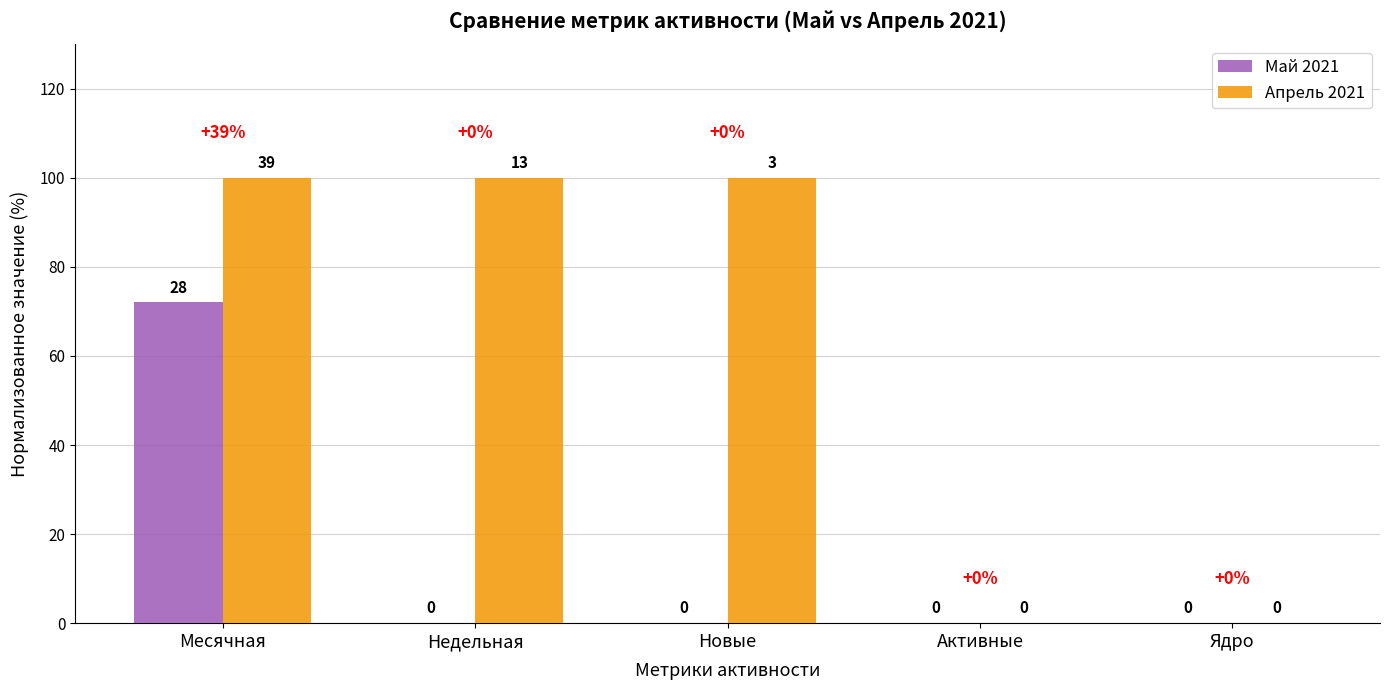

Reading left to right, list all the values displayed in this chart.

Май 2021: Месячная=72	Недельная=0	Новые=0	Активные=0	Ядро=0
Апрель 2021: Месячная=100	Недельная=100	Новые=100	Активные=0	Ядро=0